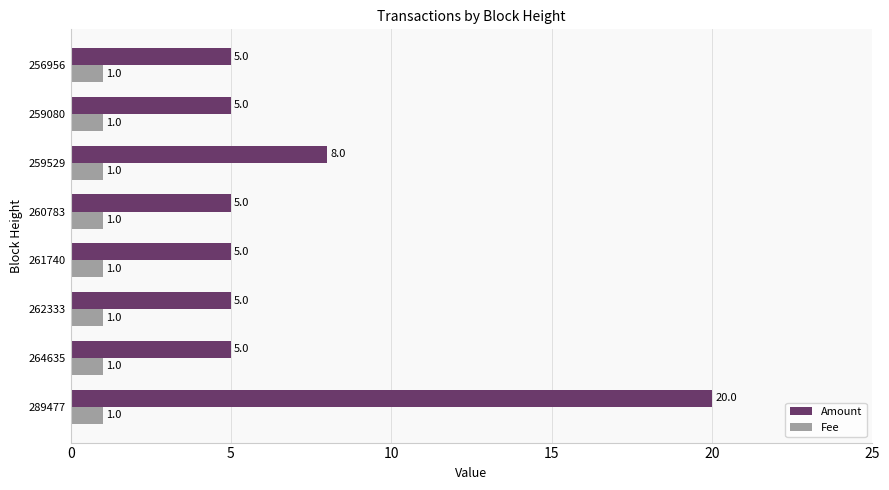

At 264635, list the series in order from smallest to largest.

Fee, Amount